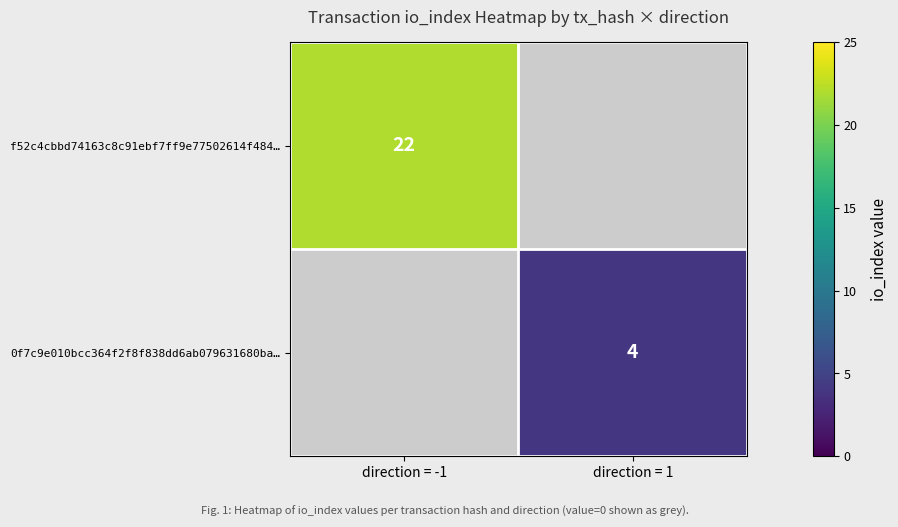

Is it true that f52c4cbbd74163c8c91ebf7ff9e77502614f484… equals 34 at direction = -1?

False